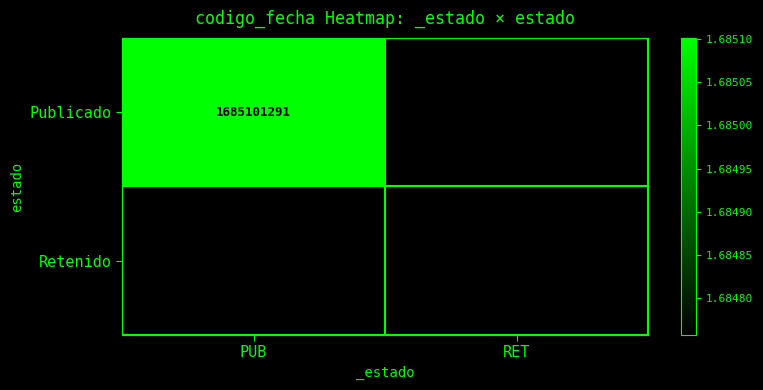

Is it true that Retenido equals 2955077824 at RET?

False